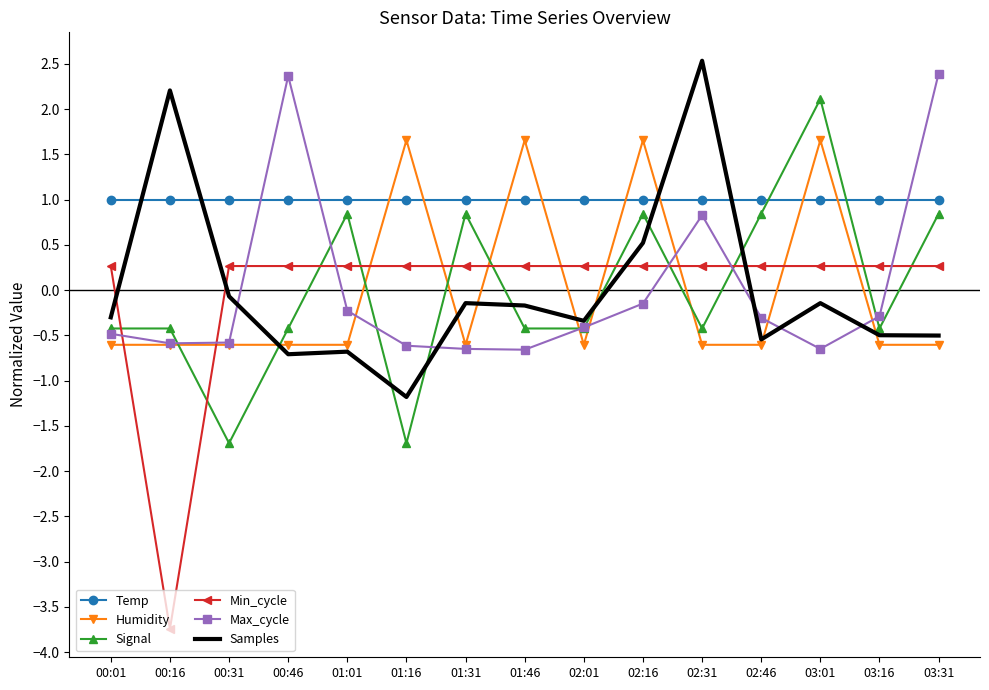

How many values in the Signal series exceed 0?

6